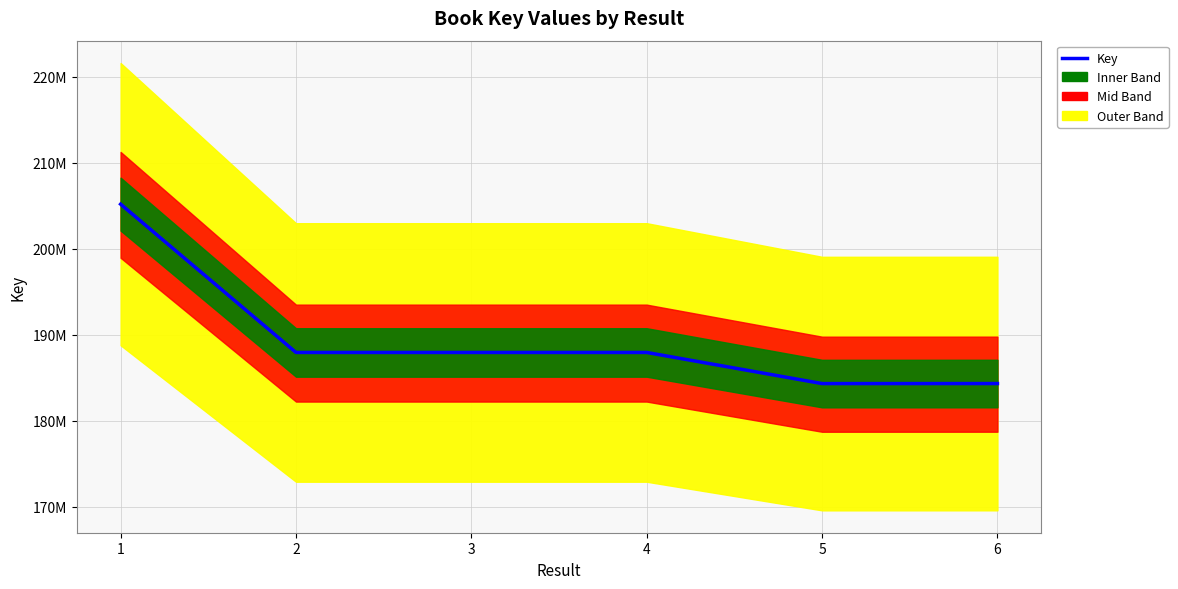

Does the chart have visible grid lines?

Yes